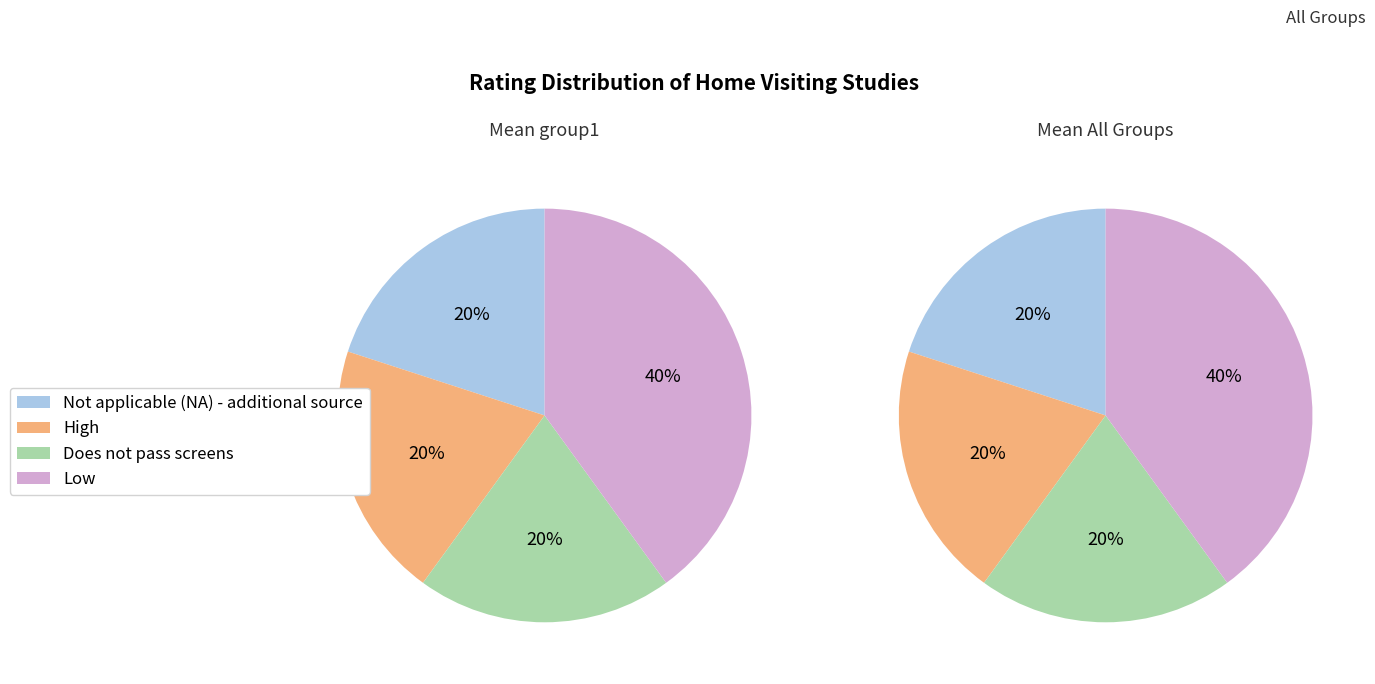

True or false: High accounts for 20% of the total.

True